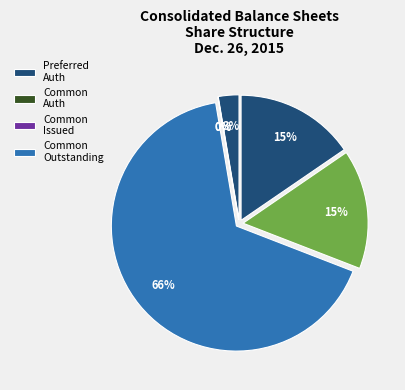

Count the number of slices in the pie.

6